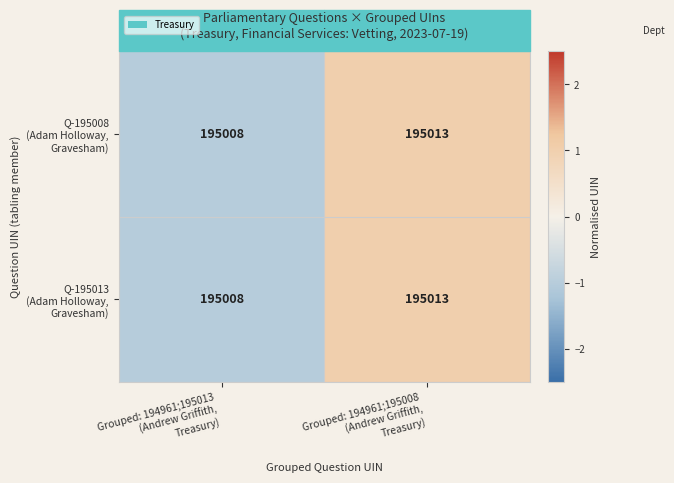

What is the greatest value displayed?

195013